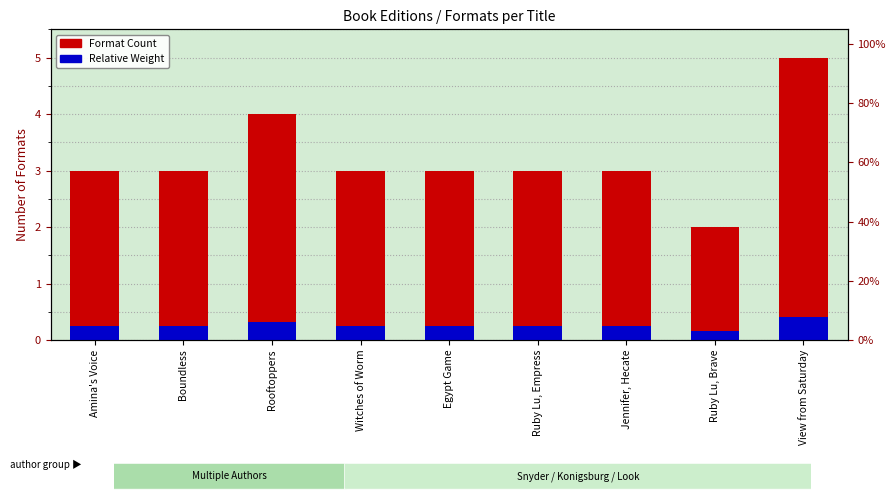

Does the chart contain any negative values?

No